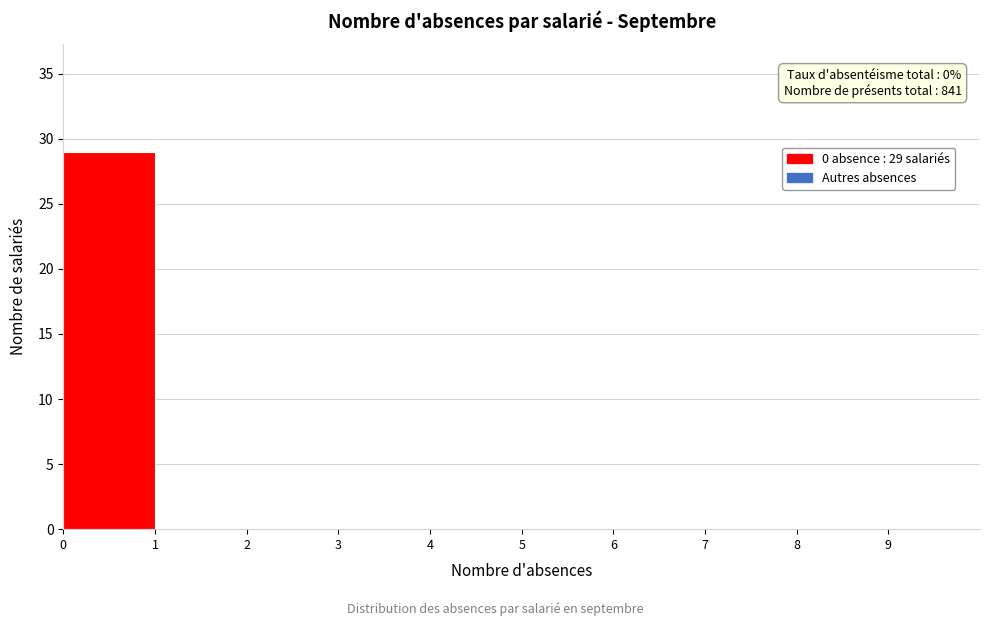

Which range on the x-axis has the tallest bar?

0 to 1